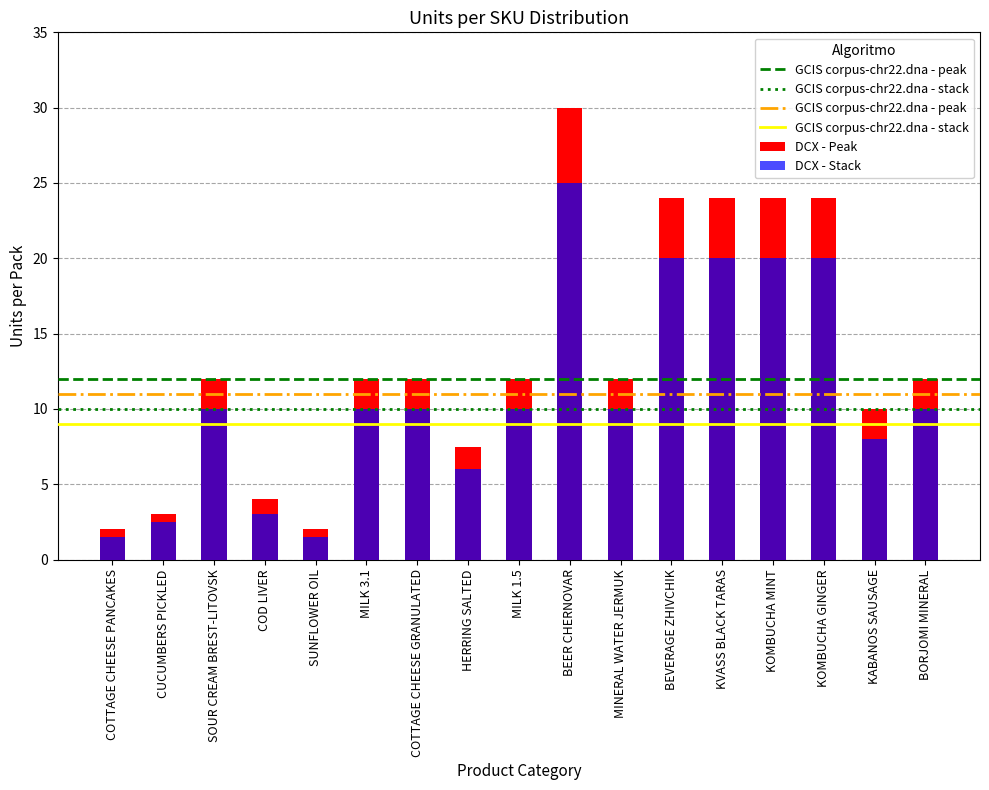

What is the total value across all series at KOMBUCHA MINT?

44.0